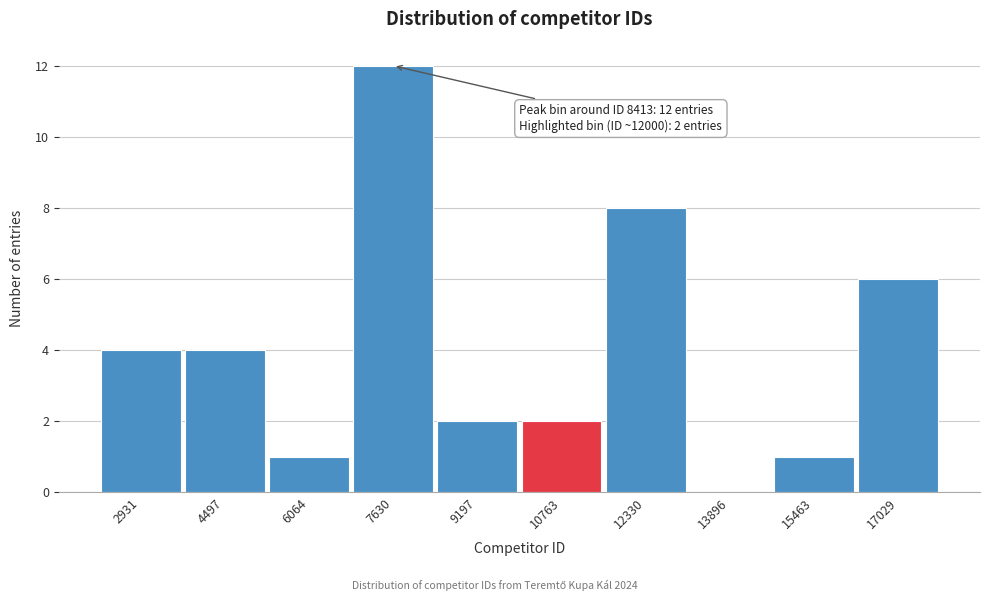

Reading left to right, list all the values displayed in this chart.

2931=4	4497=4	6064=1	7630=12	9197=2	10763=2	12330=8	13896=0	15463=1	17029=6